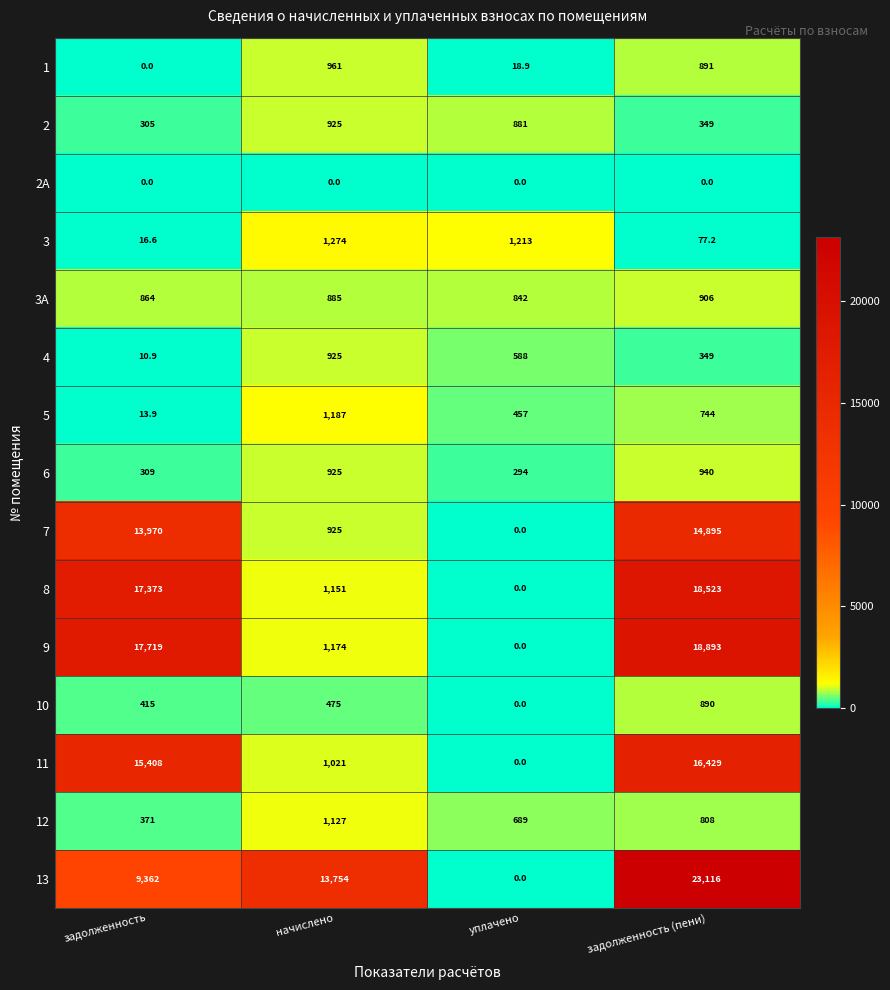

What is the difference between the highest and lowest values at уплачено?

1213.0